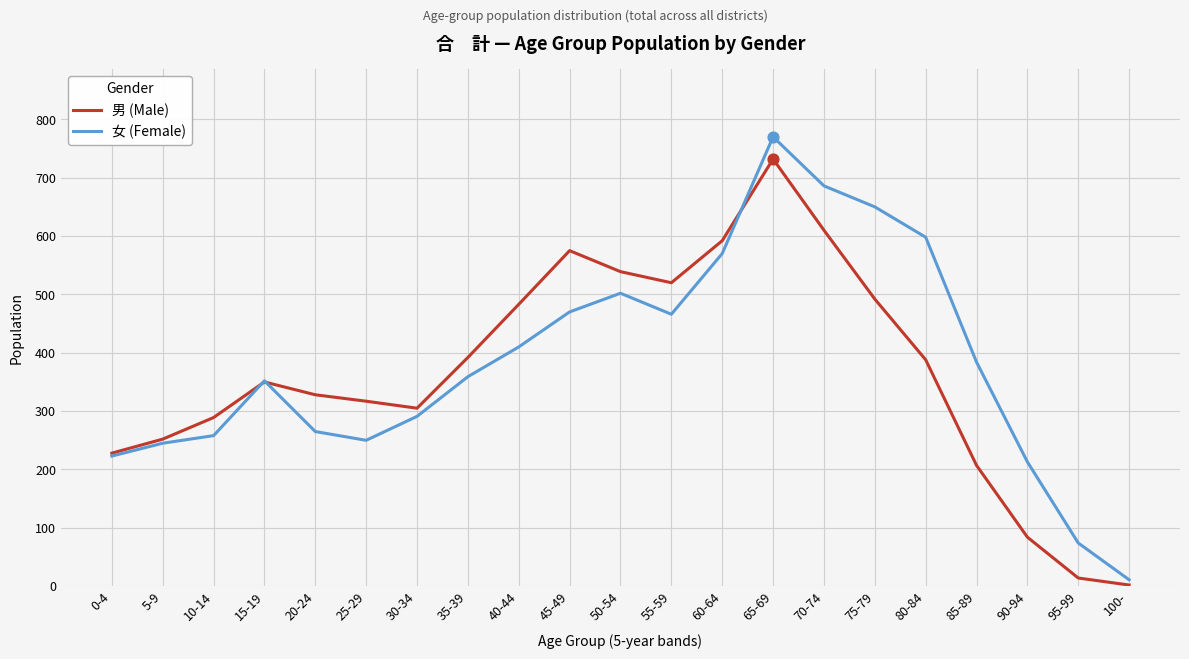

At how many categories does at least one series exceed 170?

19